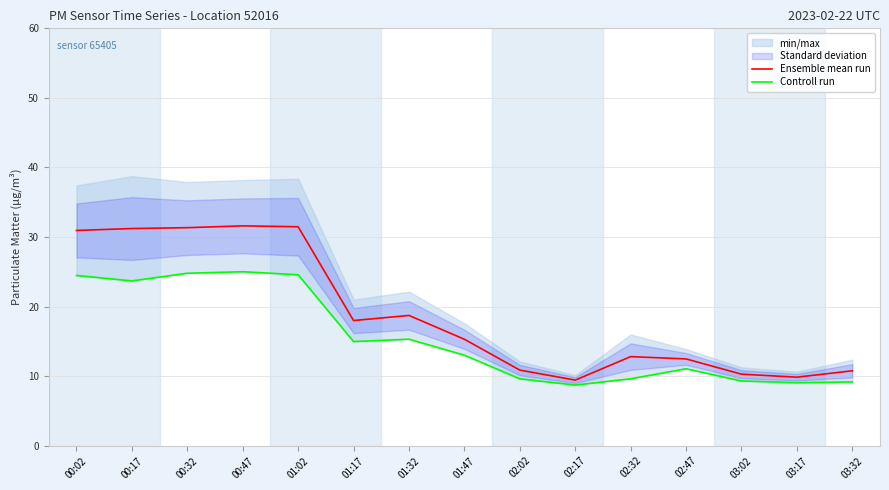

True or false: Controll run has a value of 2.3 at 02:47.

False